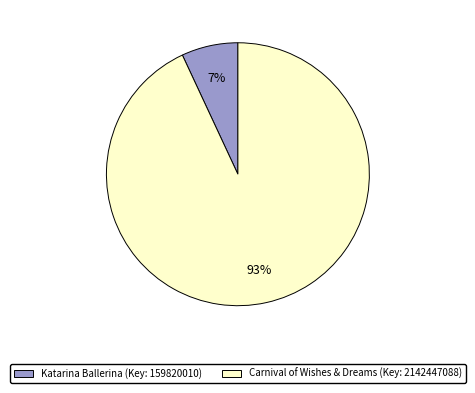

Which slice is the largest?

Carnival of Wishes & Dreams (Key: 2142447088)